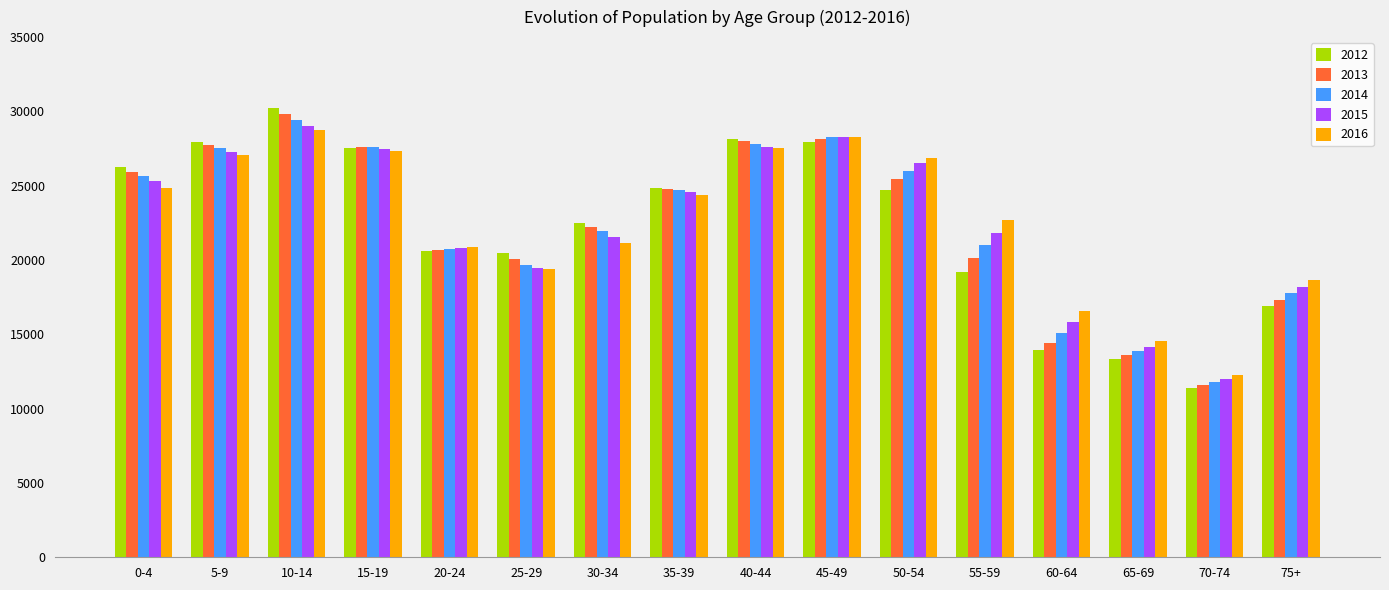

How many distinct data groups are displayed?

5